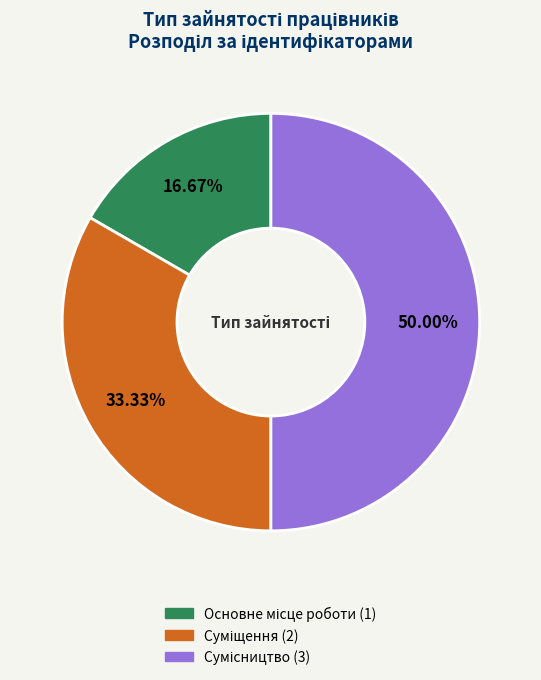

To the nearest percent, what portion does Сумісництво represent?

50%